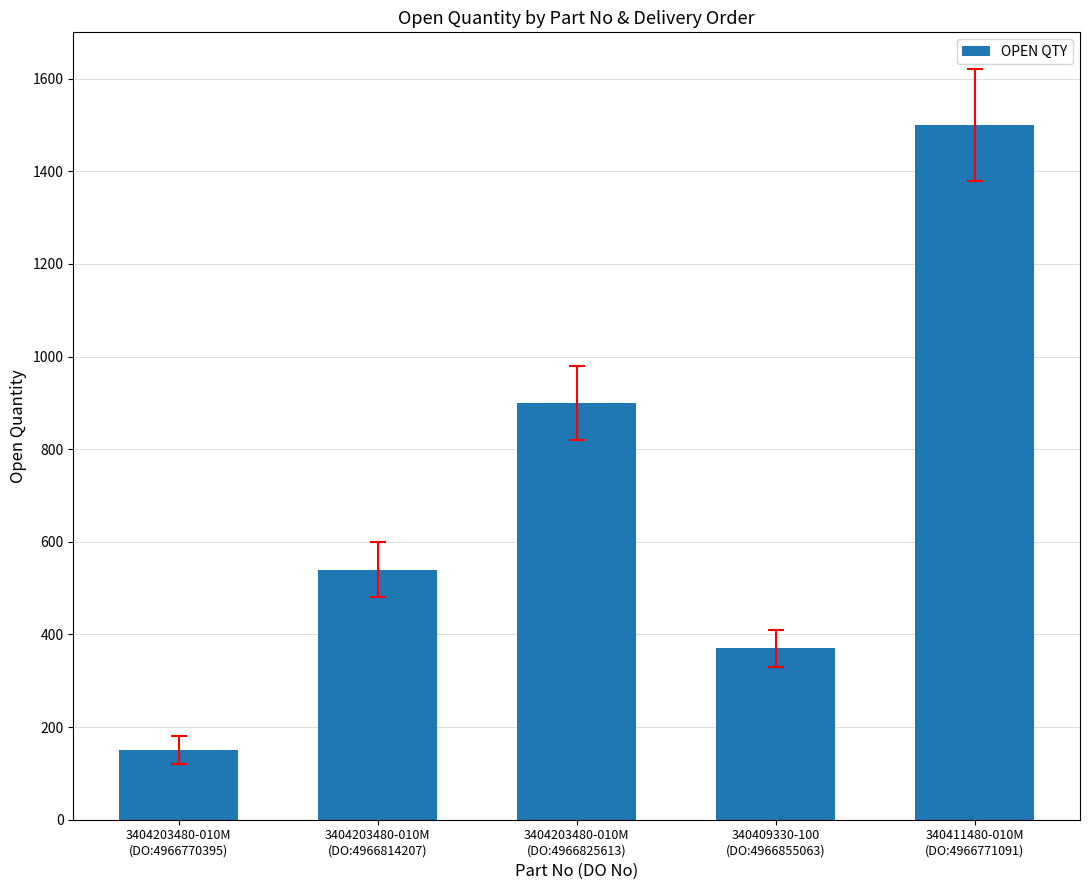

What is the change in value from 340409330-100
(DO:4966855063) to 340411480-010M
(DO:4966771091)?

+1130